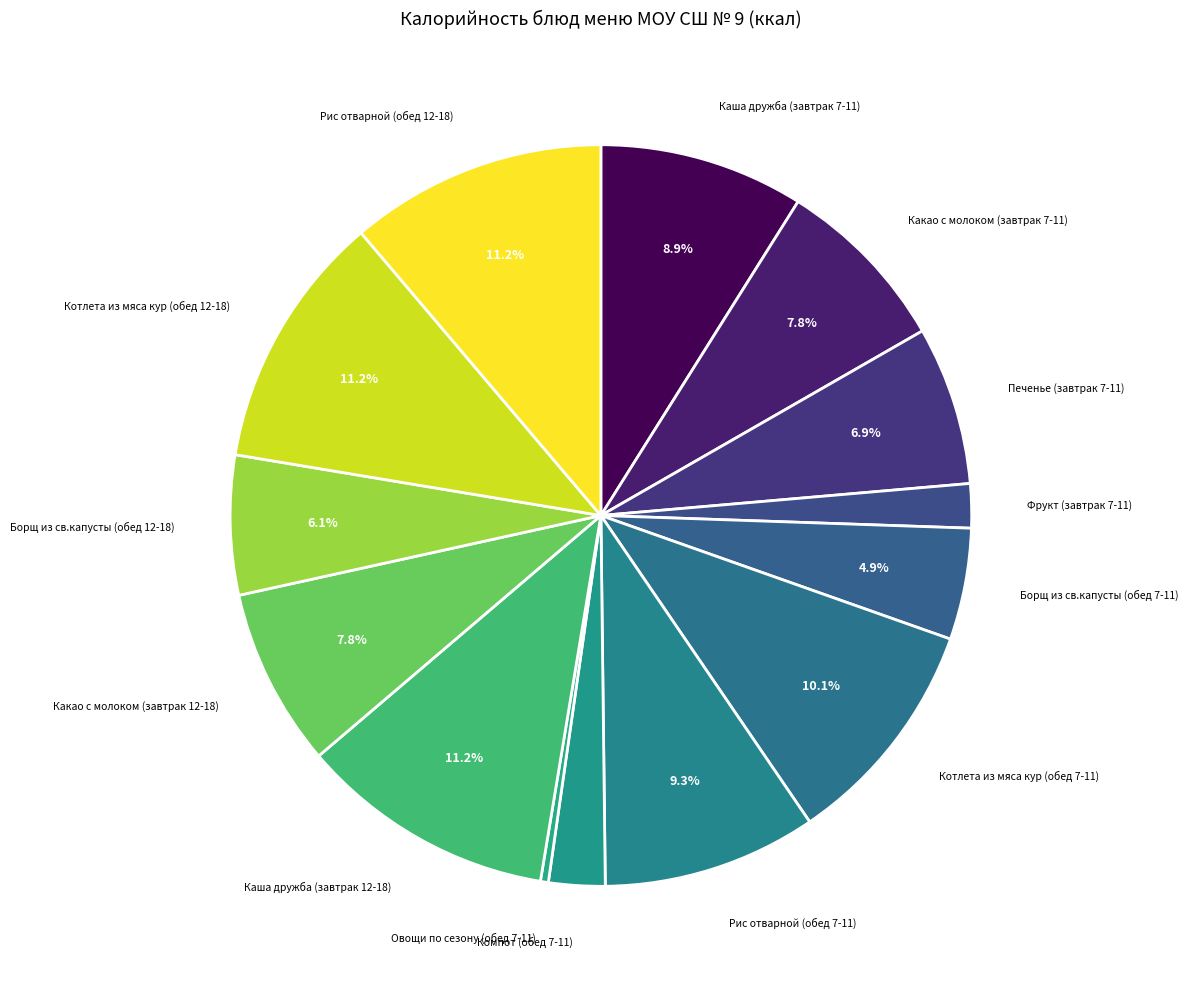

Which slice is the smallest?

Овощи по сезону (обед 7-11)